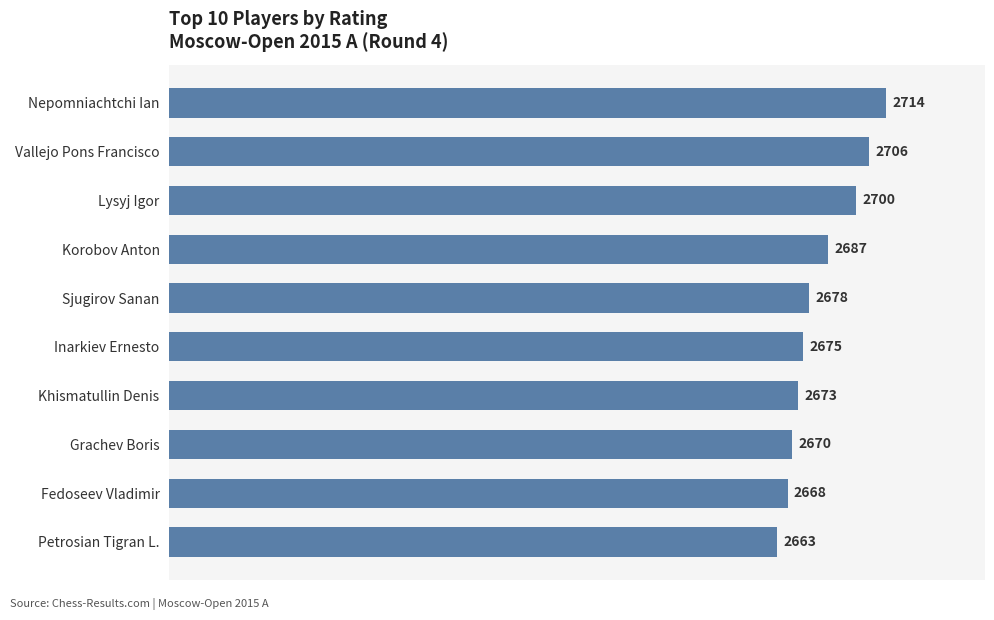

What is the sum of all values?

26834